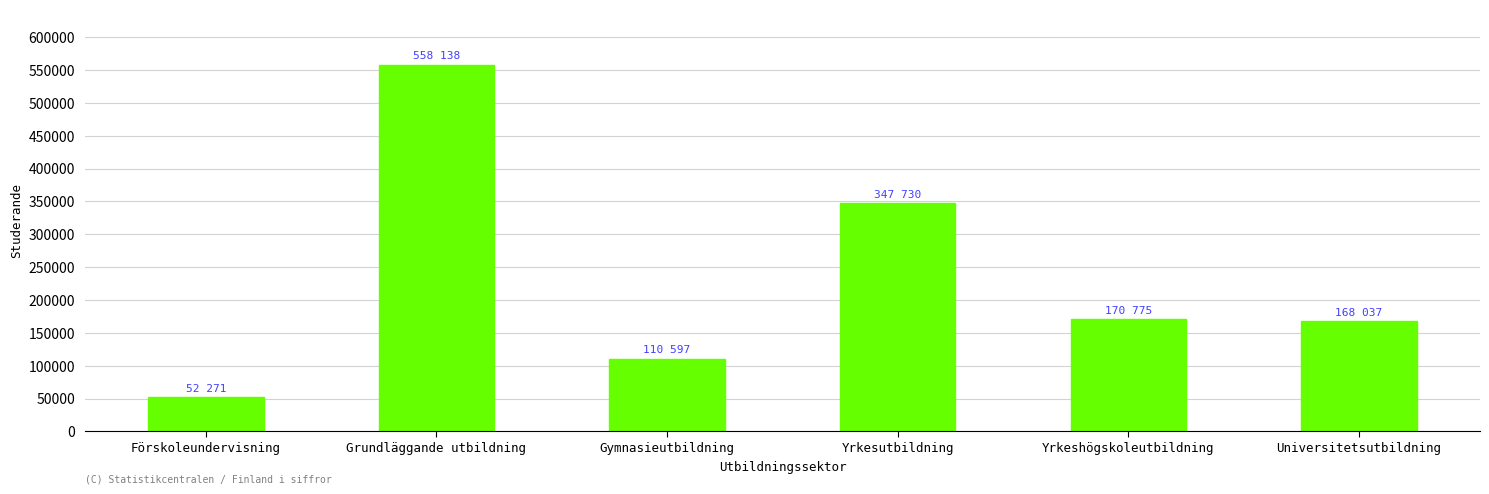

What is the label of the 6th bar from the left?

Universitetsutbildning